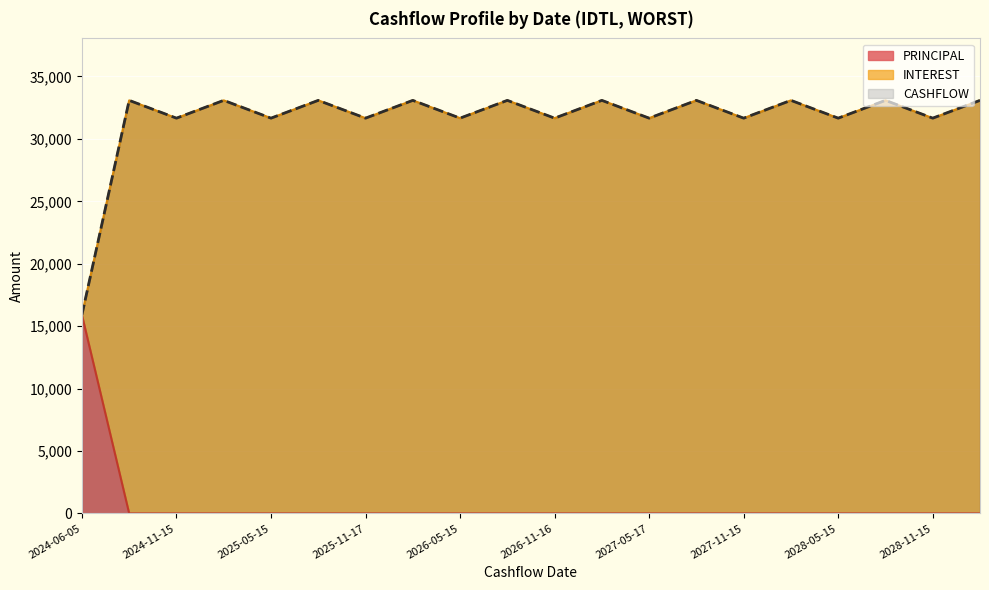

How many values in PRINCIPAL are above zero?

1